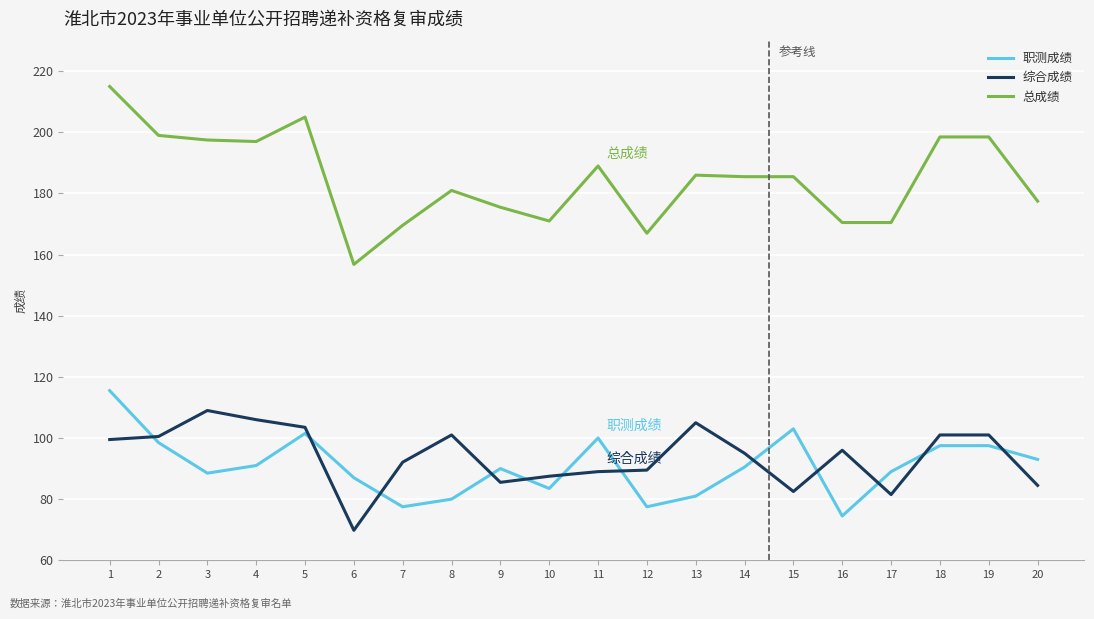

At which category does the chart reach its minimum across all series?

6